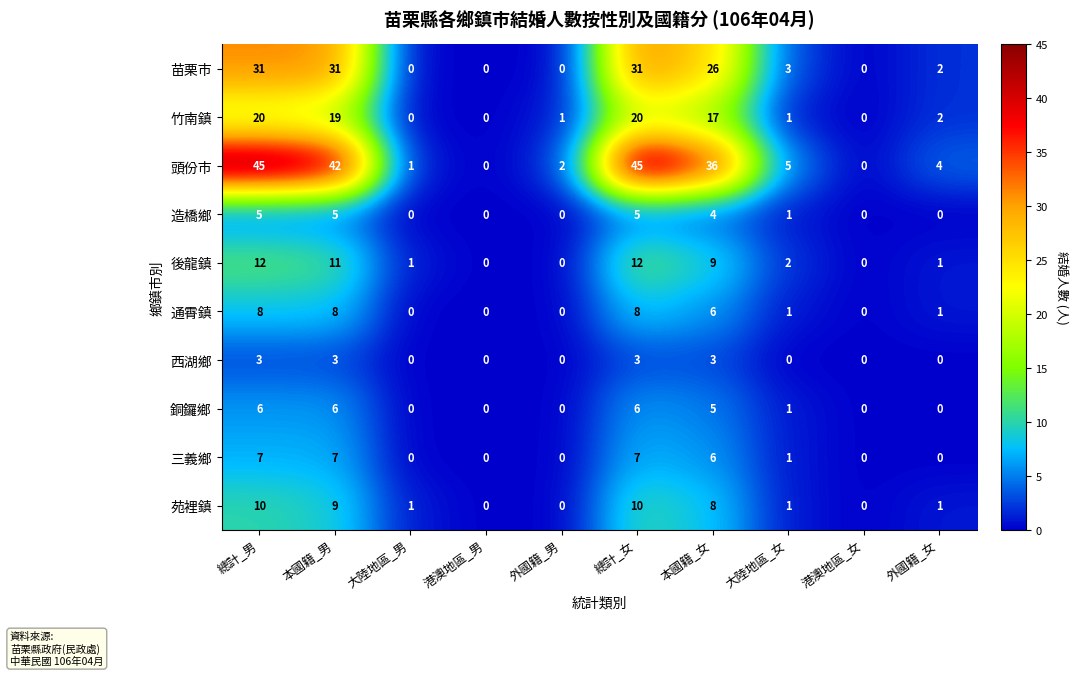

Read the 苑裡鎮 value at 本國籍_女, to the nearest 5.

10